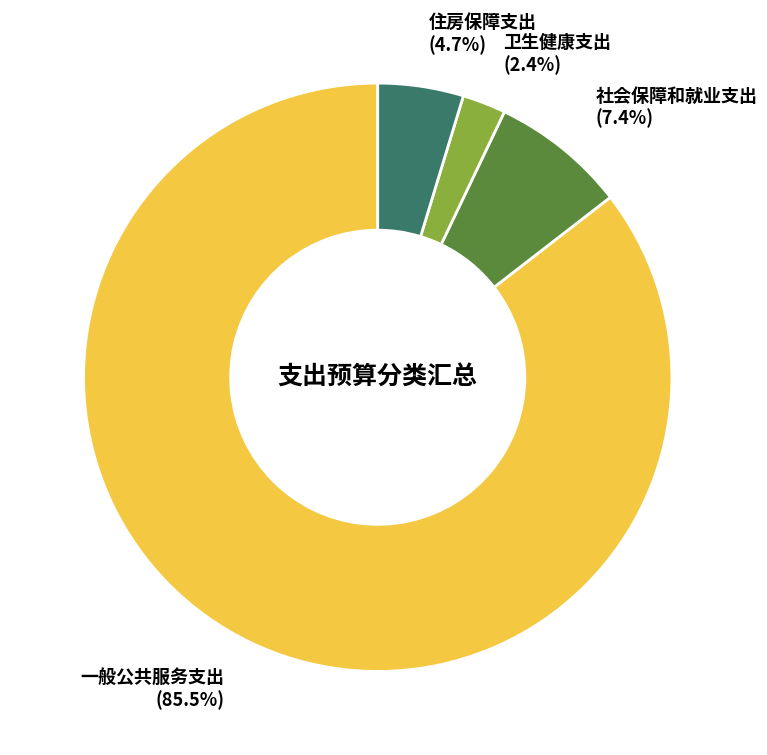

Does any single category account for the majority?

Yes